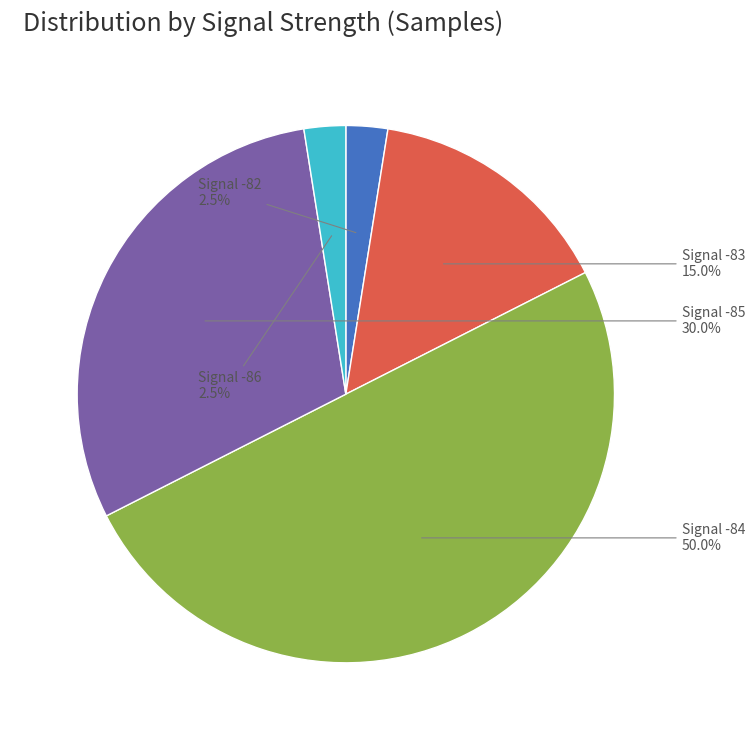

How many slices are in this pie chart?

5